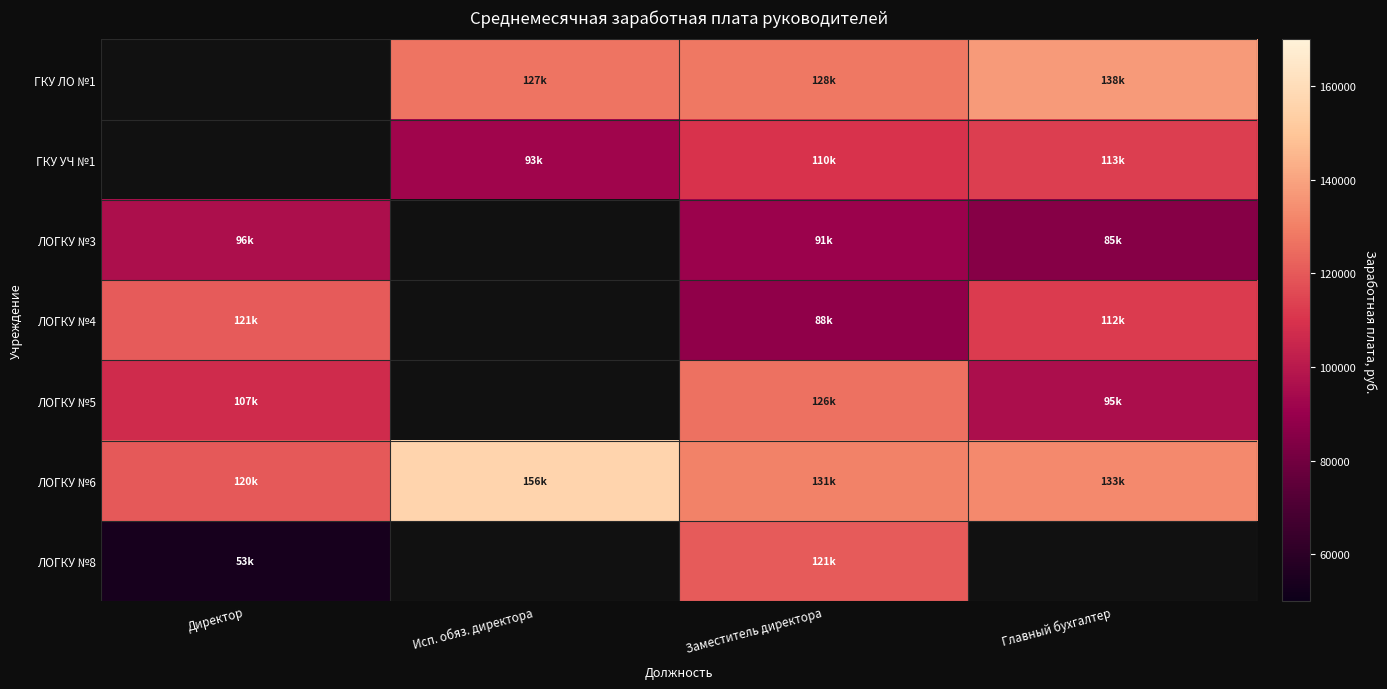

What is the total value across all series at Главный бухгалтер?

676673.1